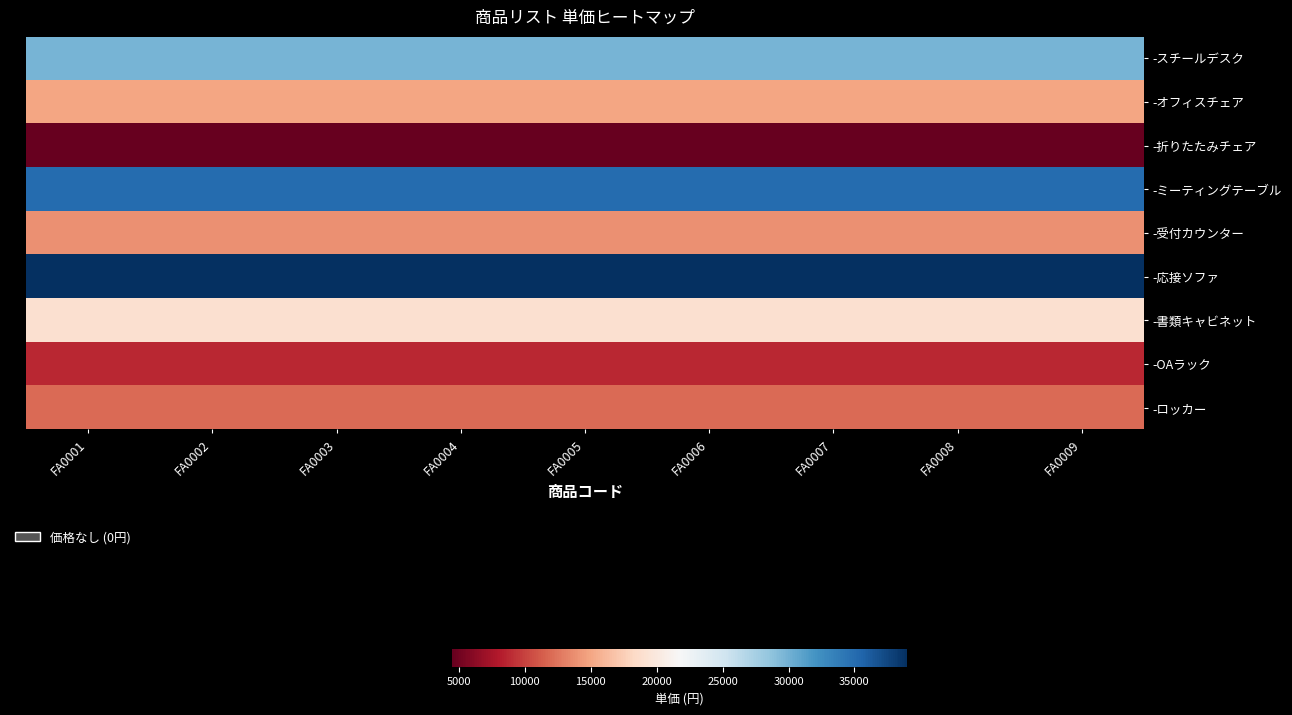

At how many categories does at least one series exceed 14430?

9